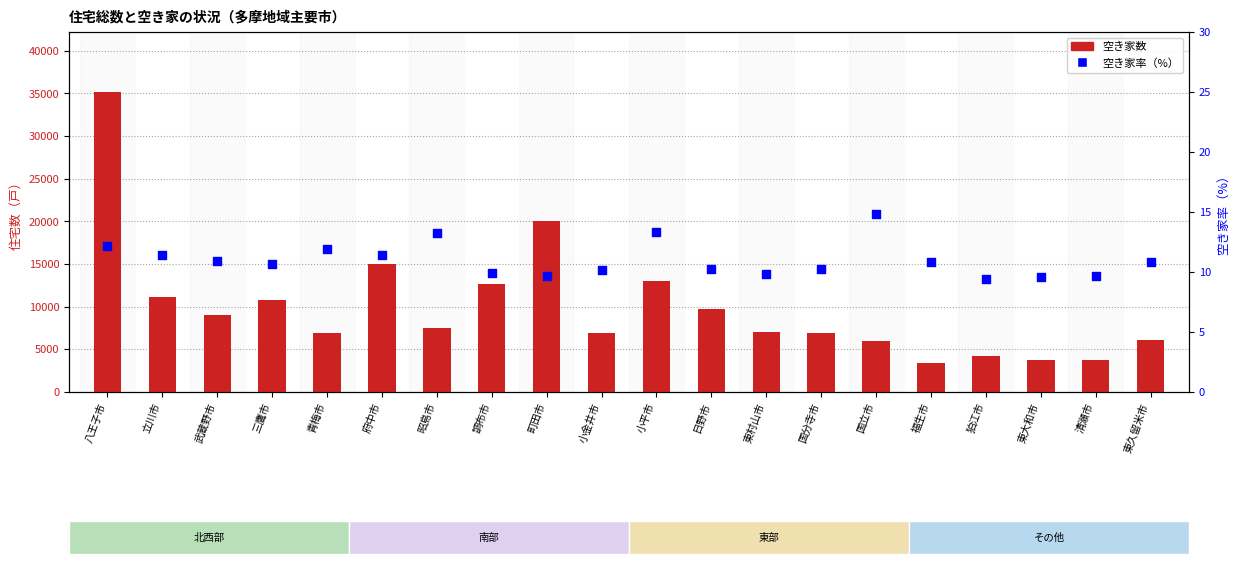

Which series contains the highest Y value?

空き家数